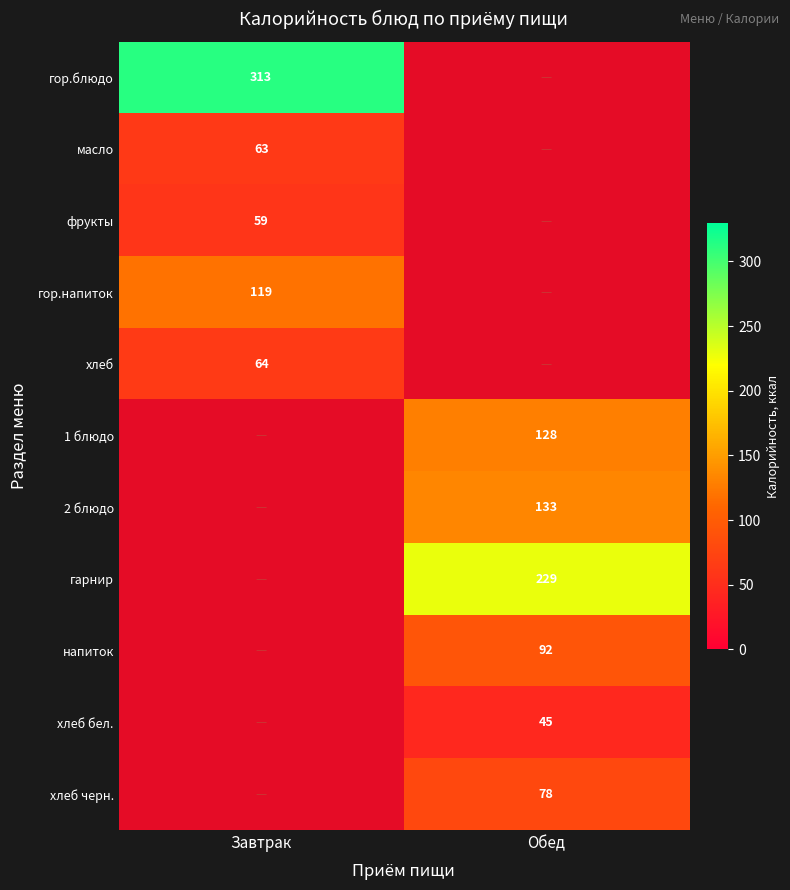

The value of хлеб at Завтрак is 90. True or false?

False